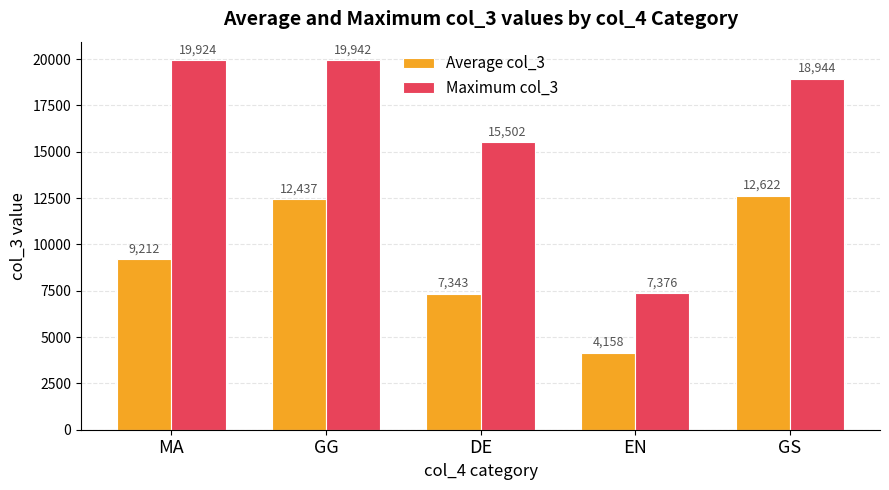

What is the minimum value shown in the chart?

4158